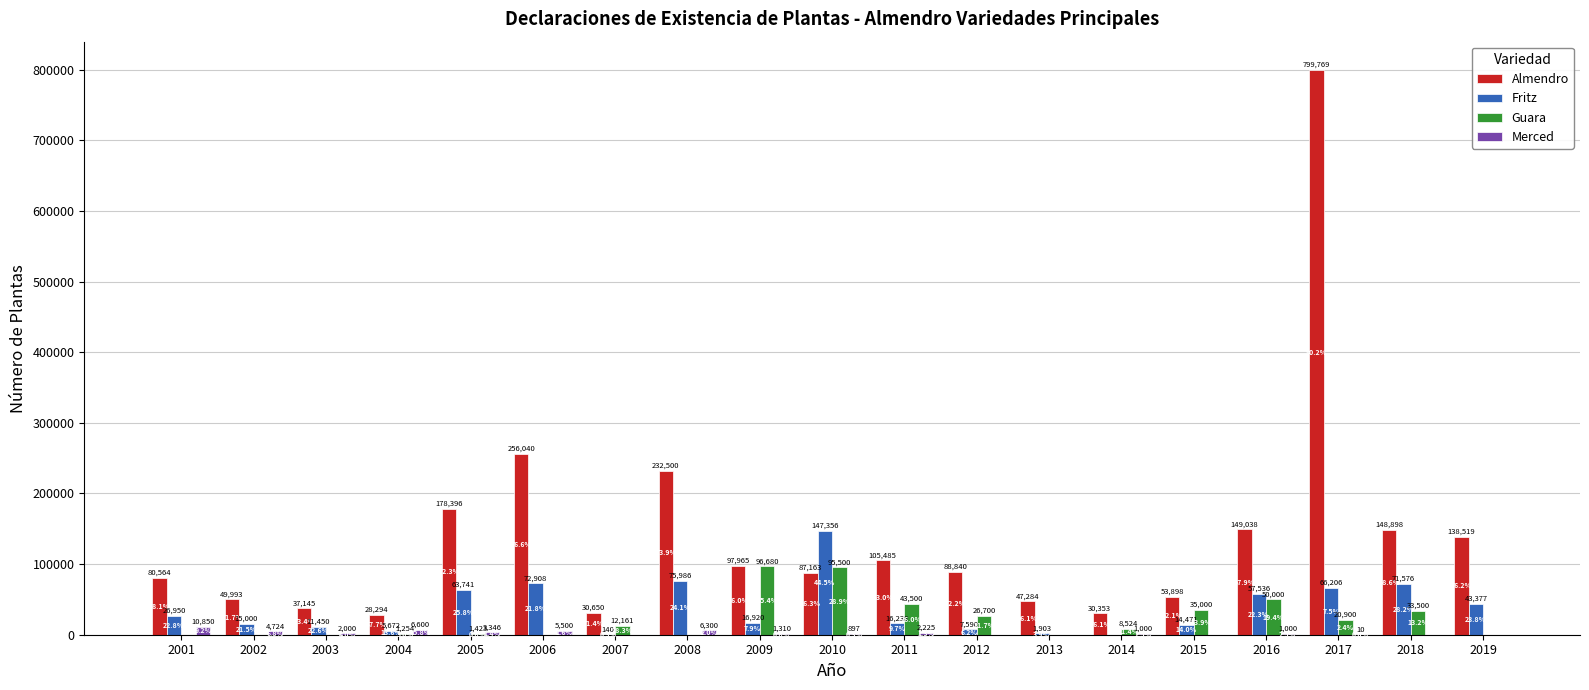

What value does the Fritz series have at 2016?

57536